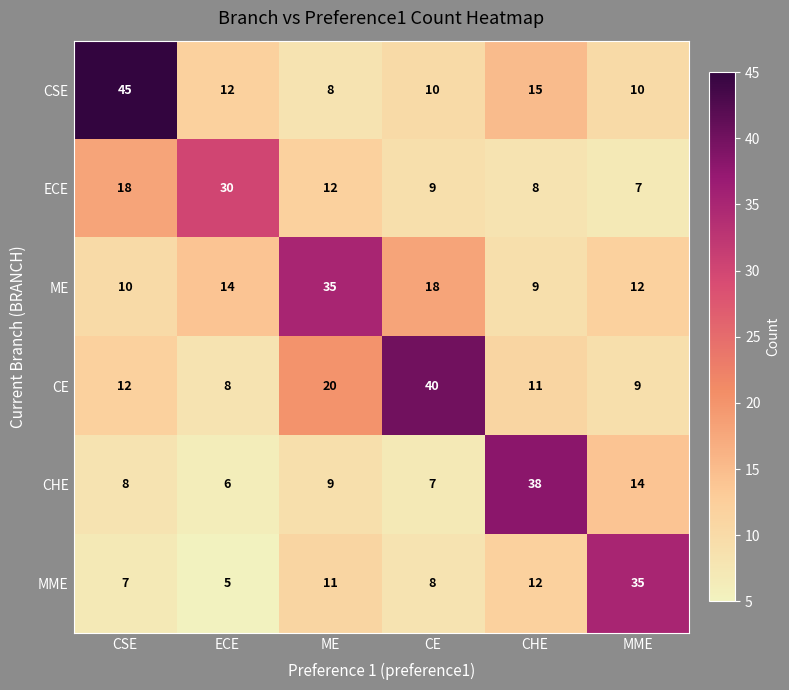

Rank the categories by MME value from highest to lowest.

MME, CHE, ME, CE, CSE, ECE